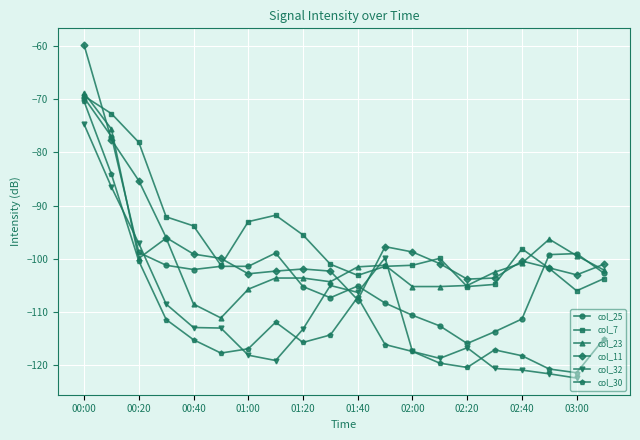

What is the lowest value of the col_7 series?

-106.0